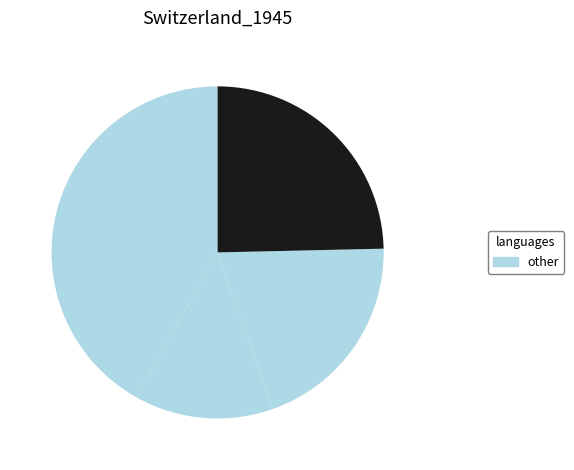

How many segments does this pie chart have?

4